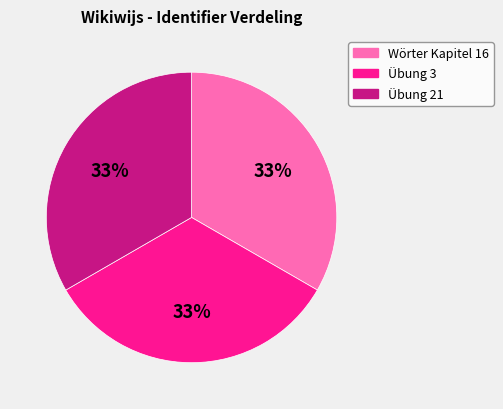

Approximately how many times larger is the value at Übung 3 compared to Wörter Kapitel 16?

1.0